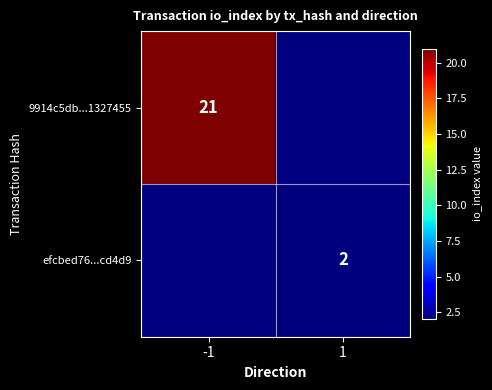

How many distinct data groups are displayed?

2